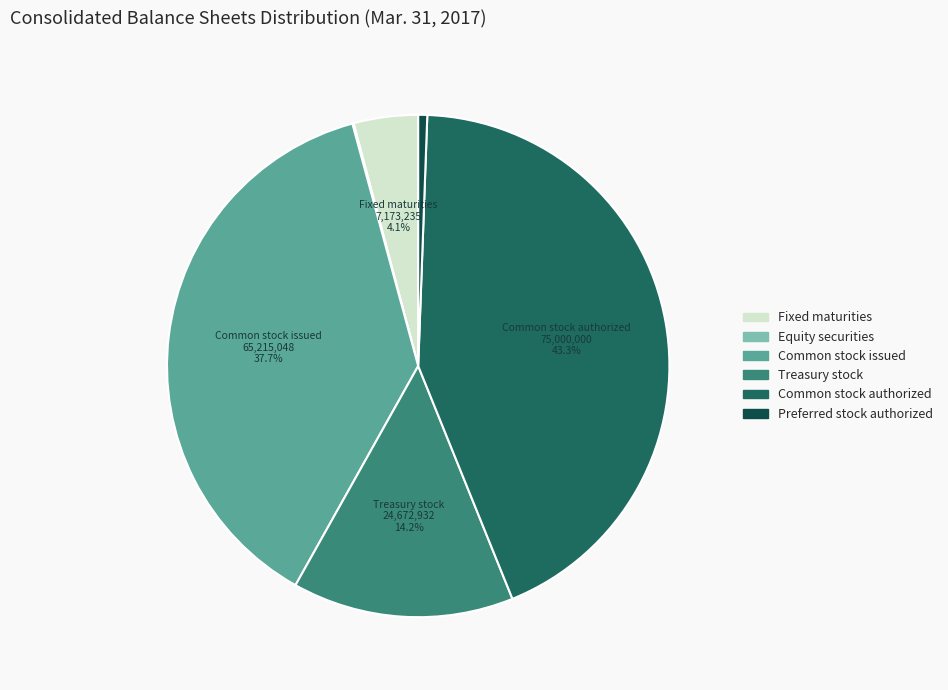

Is there a majority slice in this chart?

No